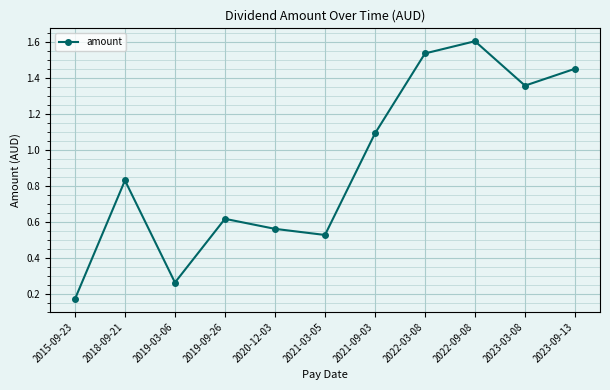

What is the difference between the second highest and second lowest values?

1.3